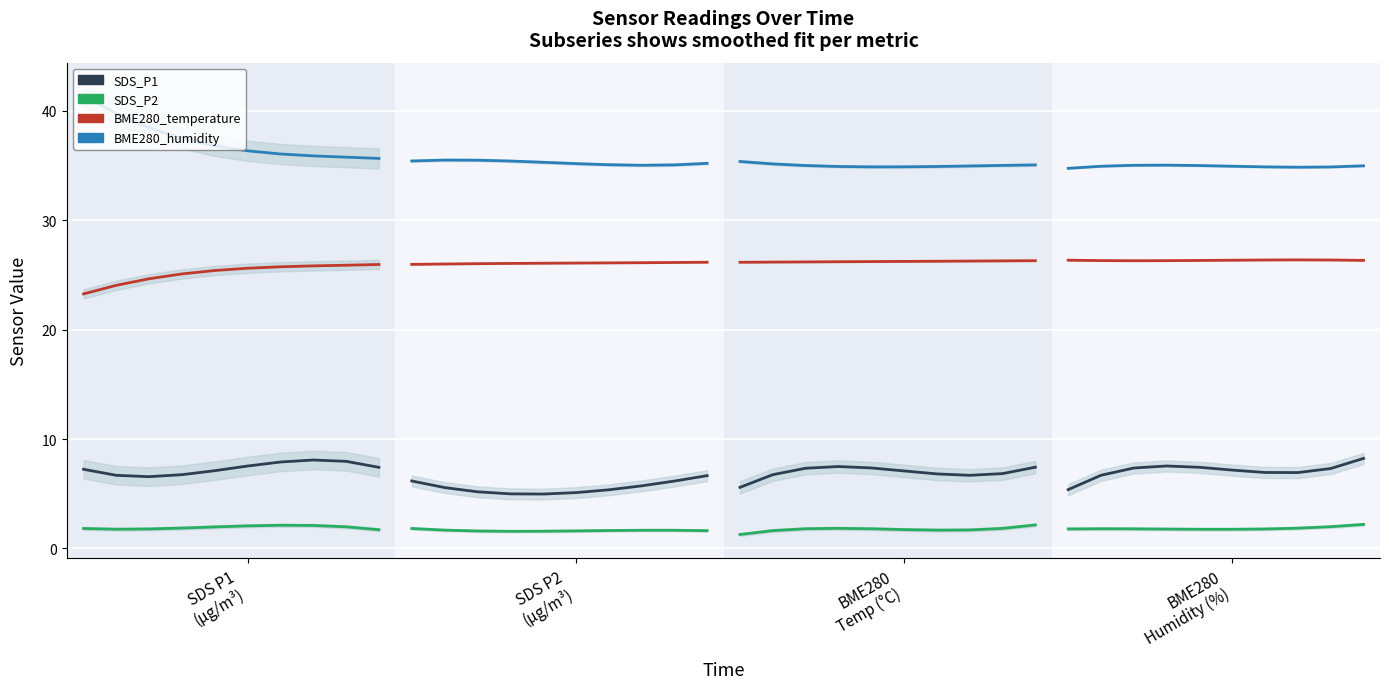

Is this an area chart (filled region under the line)?

No